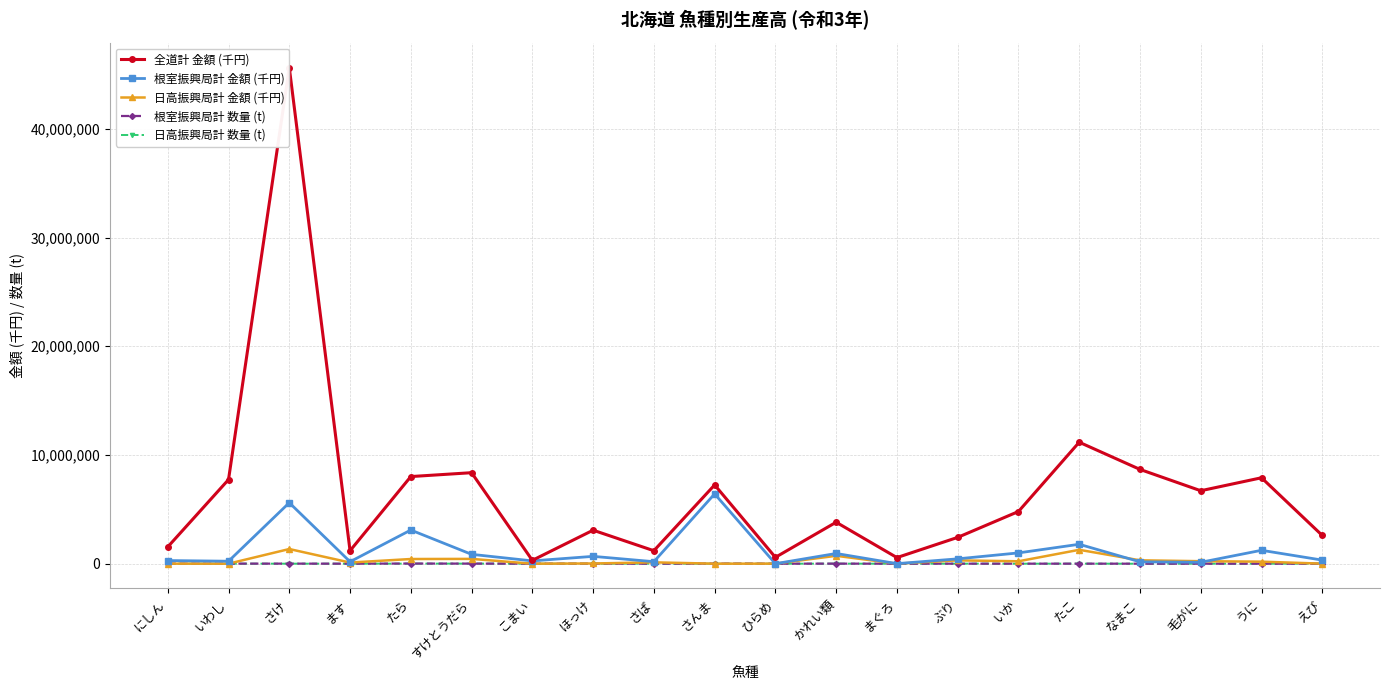

What is the difference between the 日高振興局計 金額 (千円) values at ひらめ and ほっけ?

14369